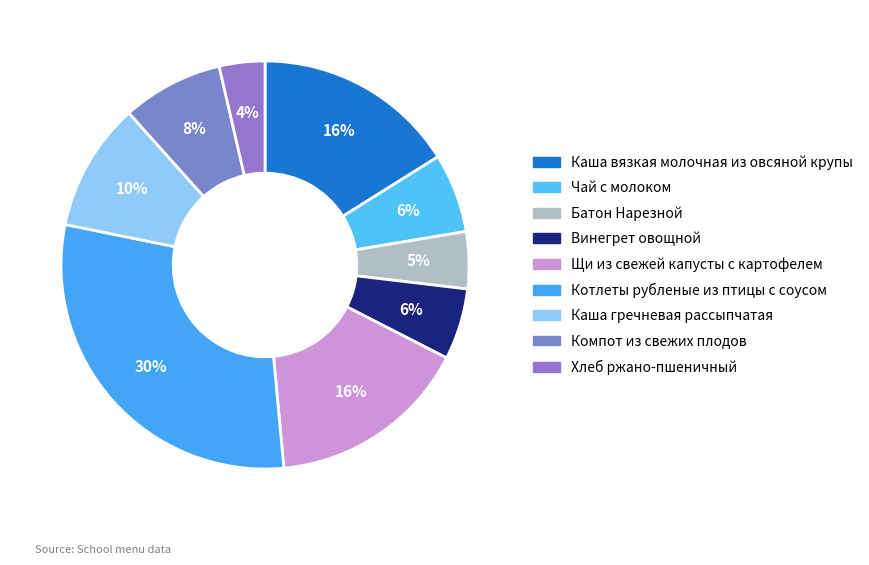

What percentage is the Компот из свежих плодов slice, to the nearest percent?

8%